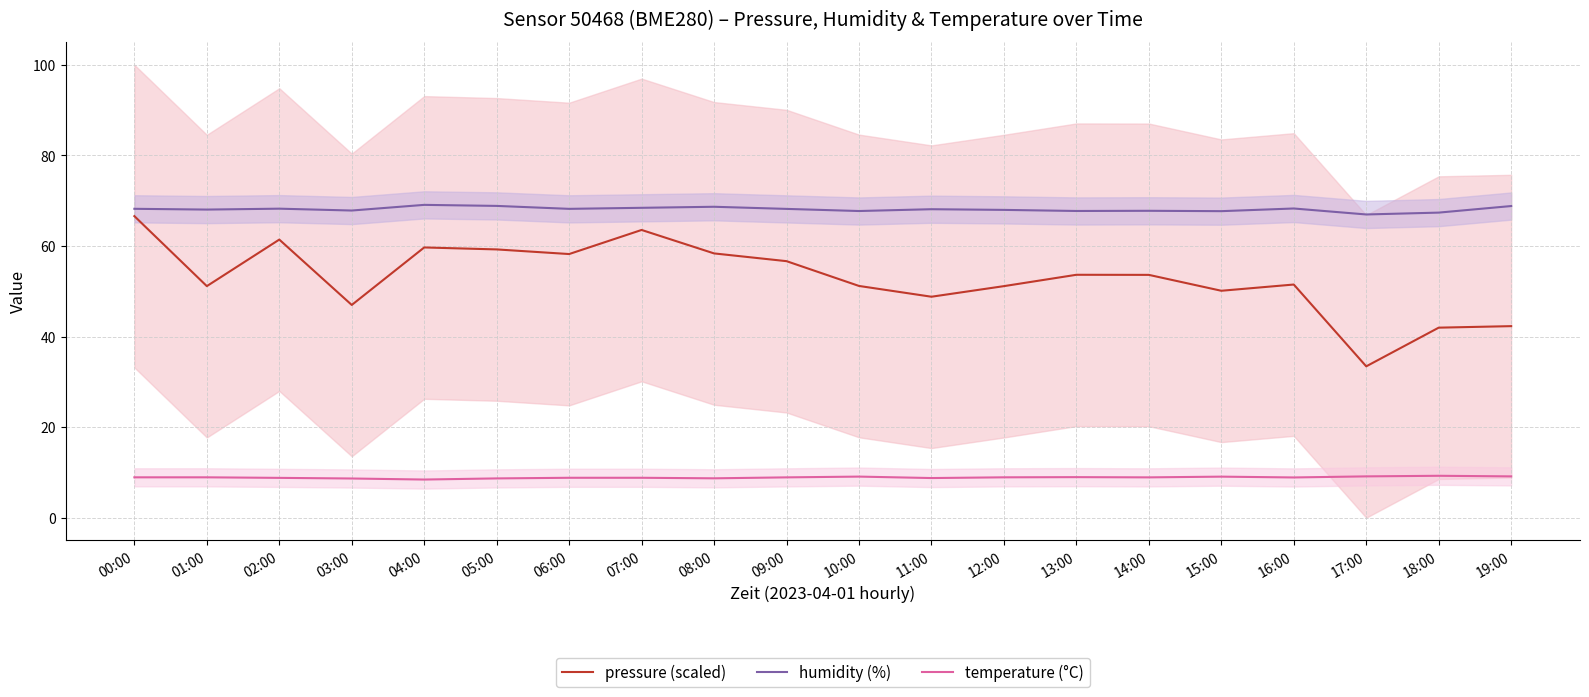

Where is humidity (%) nearest to the value 68?

01:00